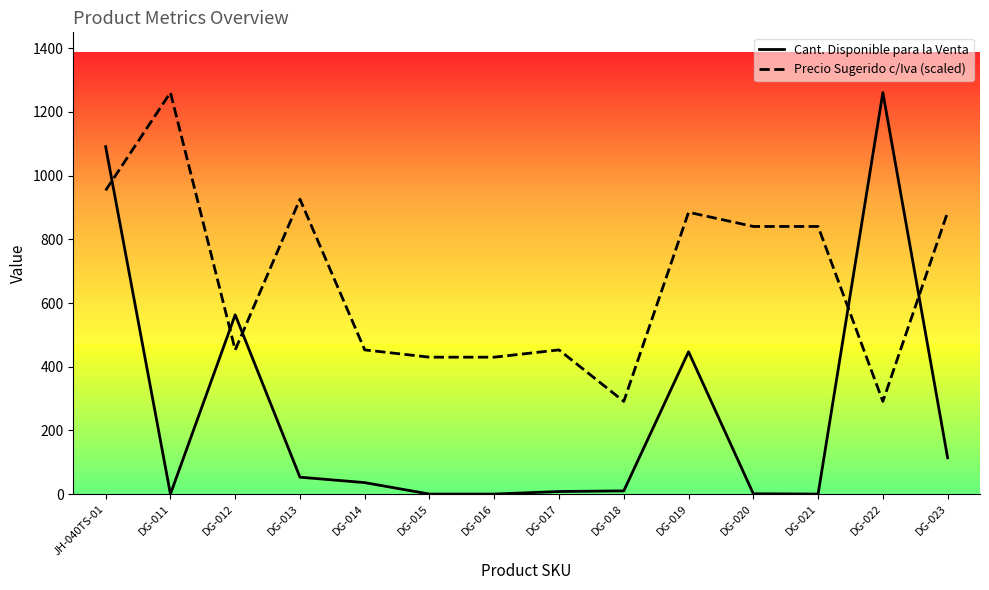

At DG-020, list the series in order from largest to smallest.

Precio Sugerido c/Iva (scaled), Cant. Disponible para la Venta